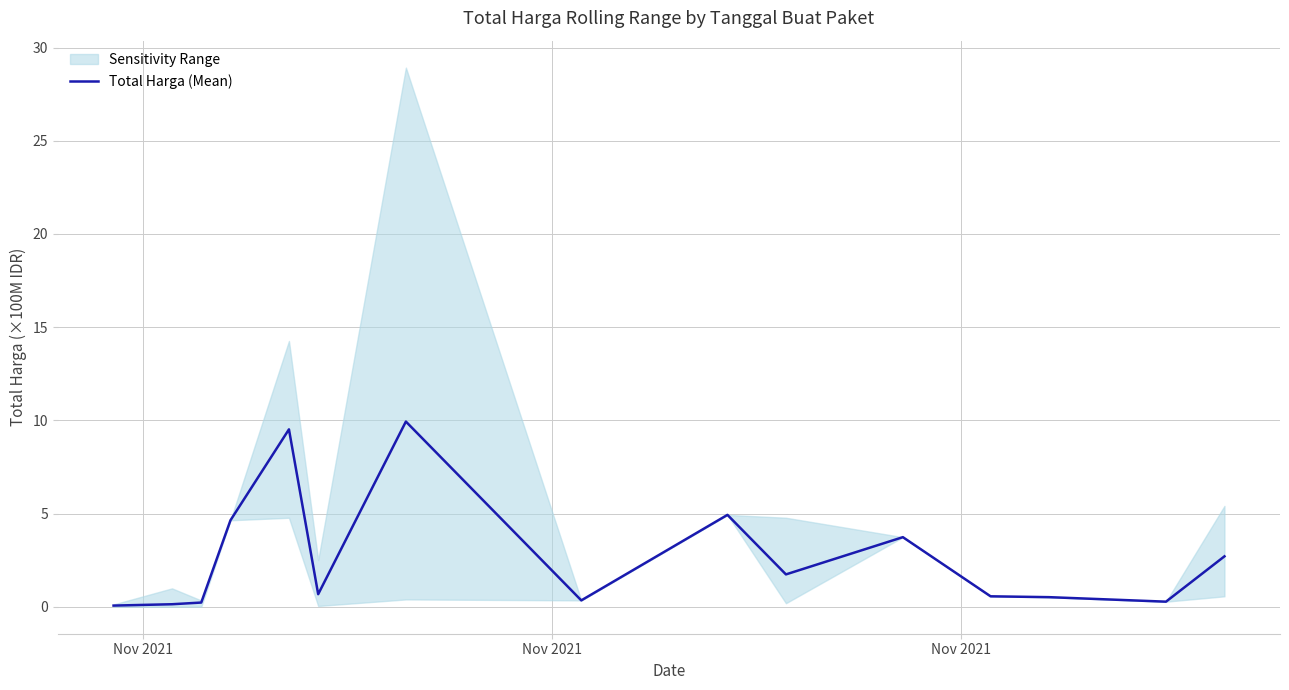

How many interior local peaks (higher than both neighbors) does the data have?

4